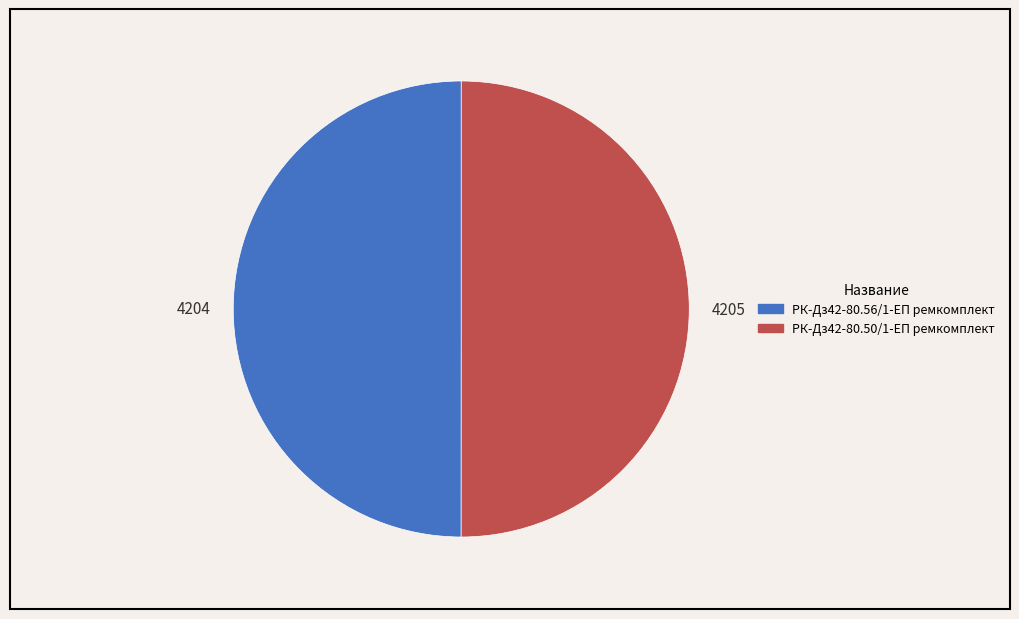

Do 4205 and 4204 together represent more than half of the pie?

Yes